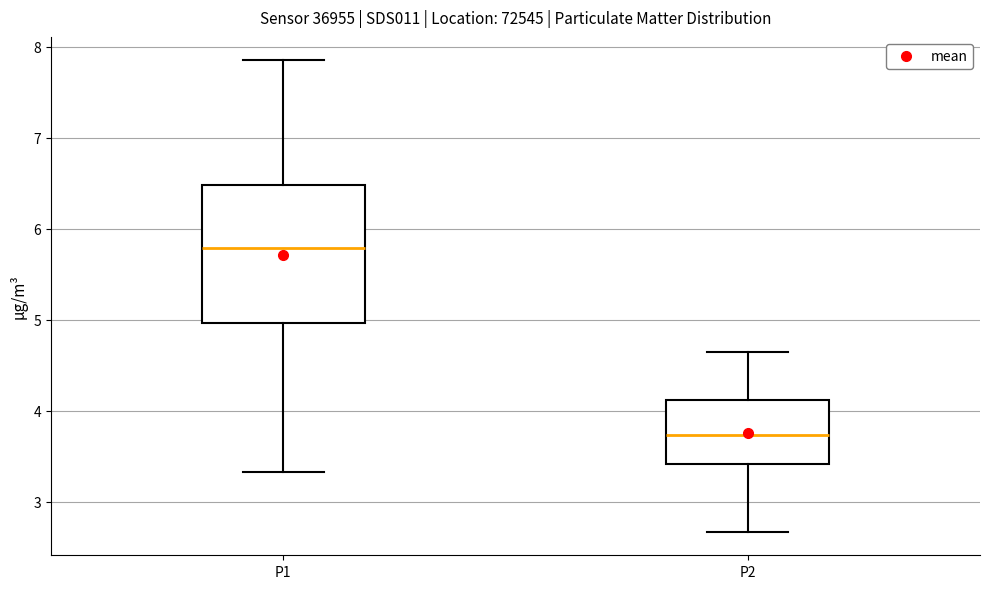

Reading left to right, transcribe this box plot: for each box, give where its median line is, the range the box spans, and where its two whiskers end, as read against the y-axis. The values are not printed on the chart, so give them approximately, as read against the axis.

P1: median 5.8, box 5.0 to 6.5, whiskers 3.3 to 7.9
P2: median 3.7, box 3.4 to 4.1, whiskers 2.7 to 4.7